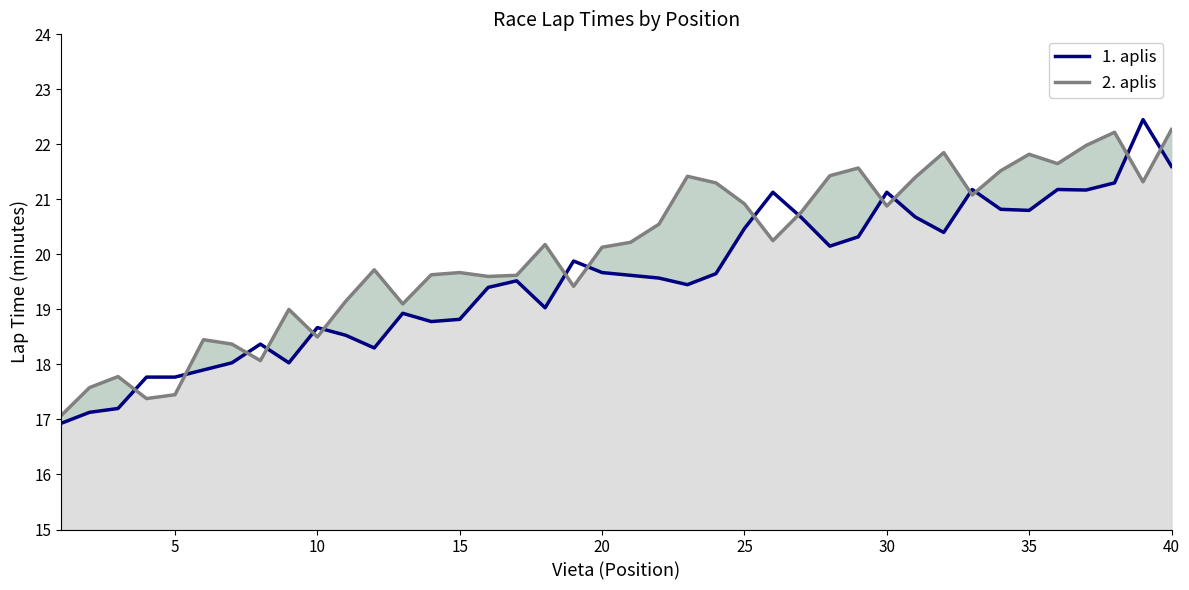

Reading right to left, list all the values displayed in this chart.

1. aplis: 21.6	22.4	21.3	21.2	21.2	20.8	20.8	21.2	20.4	20.7	21.1	20.3	20.1	20.7	21.1	20.5	19.6	19.4	19.6	19.6	19.7	19.9	19.0	19.5	19.4	18.8	18.8	18.9	18.3	18.5	18.7	18.0	18.4	18.0	17.9	17.8	17.8	17.2	17.1	16.9
2. aplis: 22.3	21.3	22.2	22.0	21.6	21.8	21.5	21.1	21.9	21.4	20.9	21.6	21.4	20.8	20.2	20.9	21.3	21.4	20.6	20.2	20.1	19.4	20.2	19.6	19.6	19.7	19.6	19.1	19.7	19.1	18.5	19.0	18.1	18.4	18.4	17.4	17.4	17.8	17.6	17.1